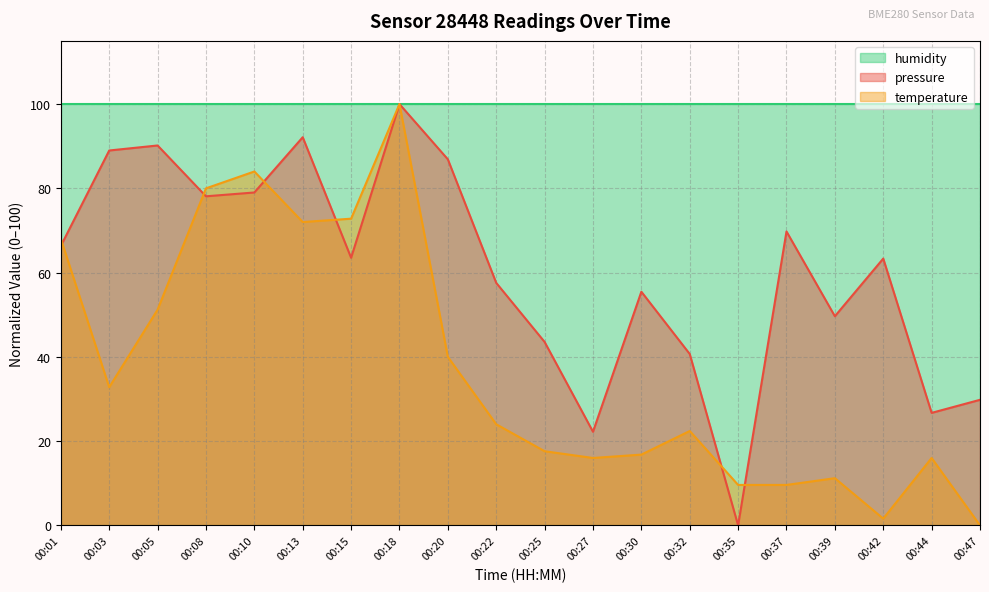

At which label is pressure closest to 50?

00:39